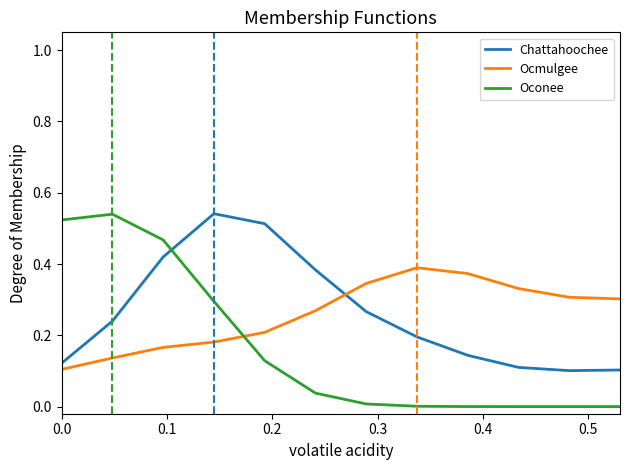

Which series has the widest spread of values?

Oconee